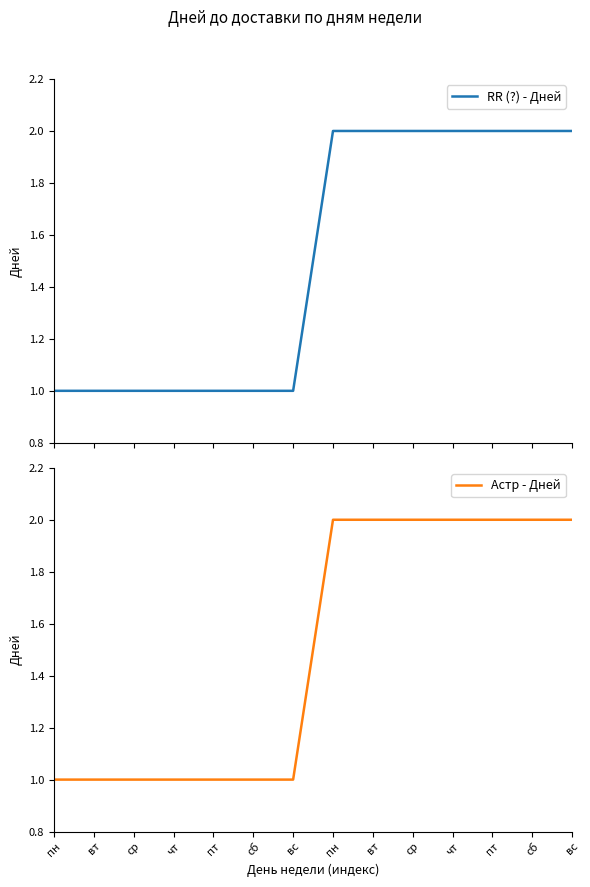

True or false: Астр - Дней and RR (?) - Дней cross at least once.

False